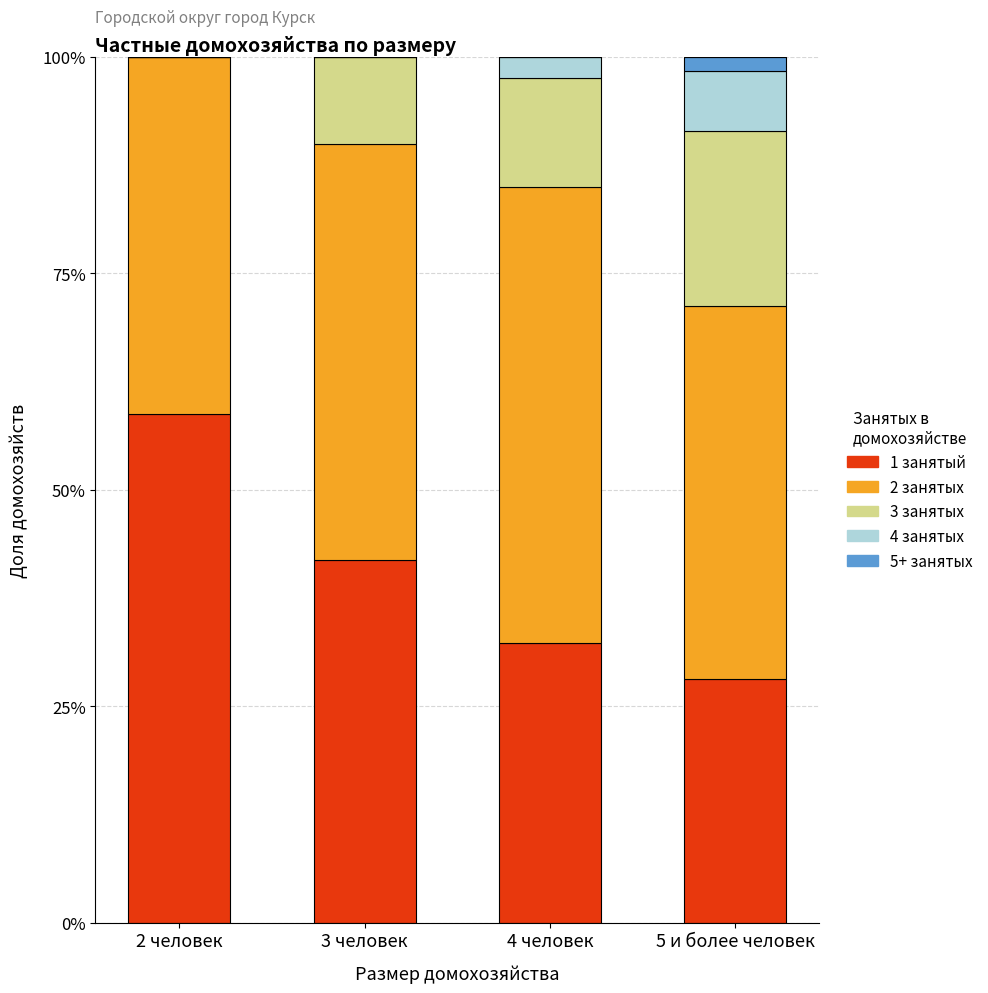

Which has a higher value, 2 человек or 5 и более человек?

2 человек